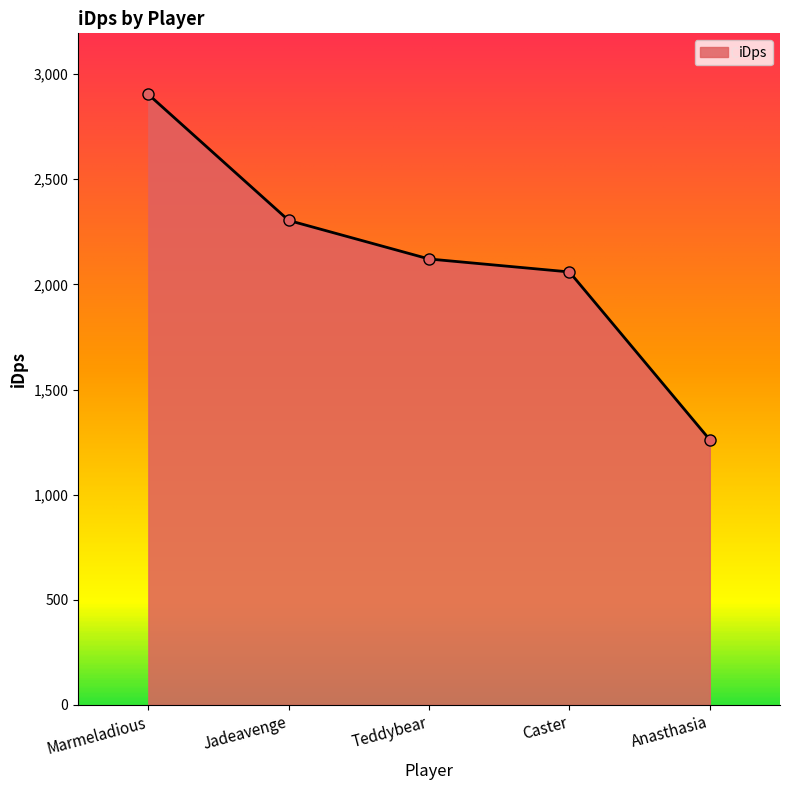

Is it true that the value at Teddybear is 3629.5?

False